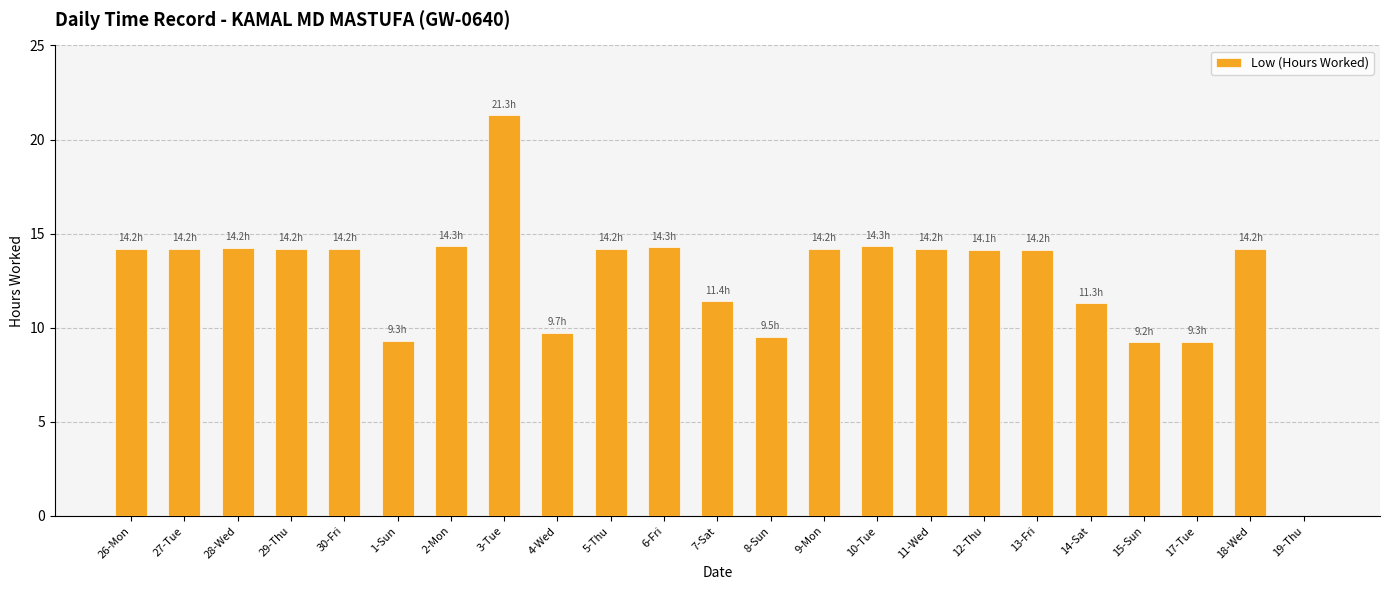

Where is the data nearest to the value 10?

4-Wed